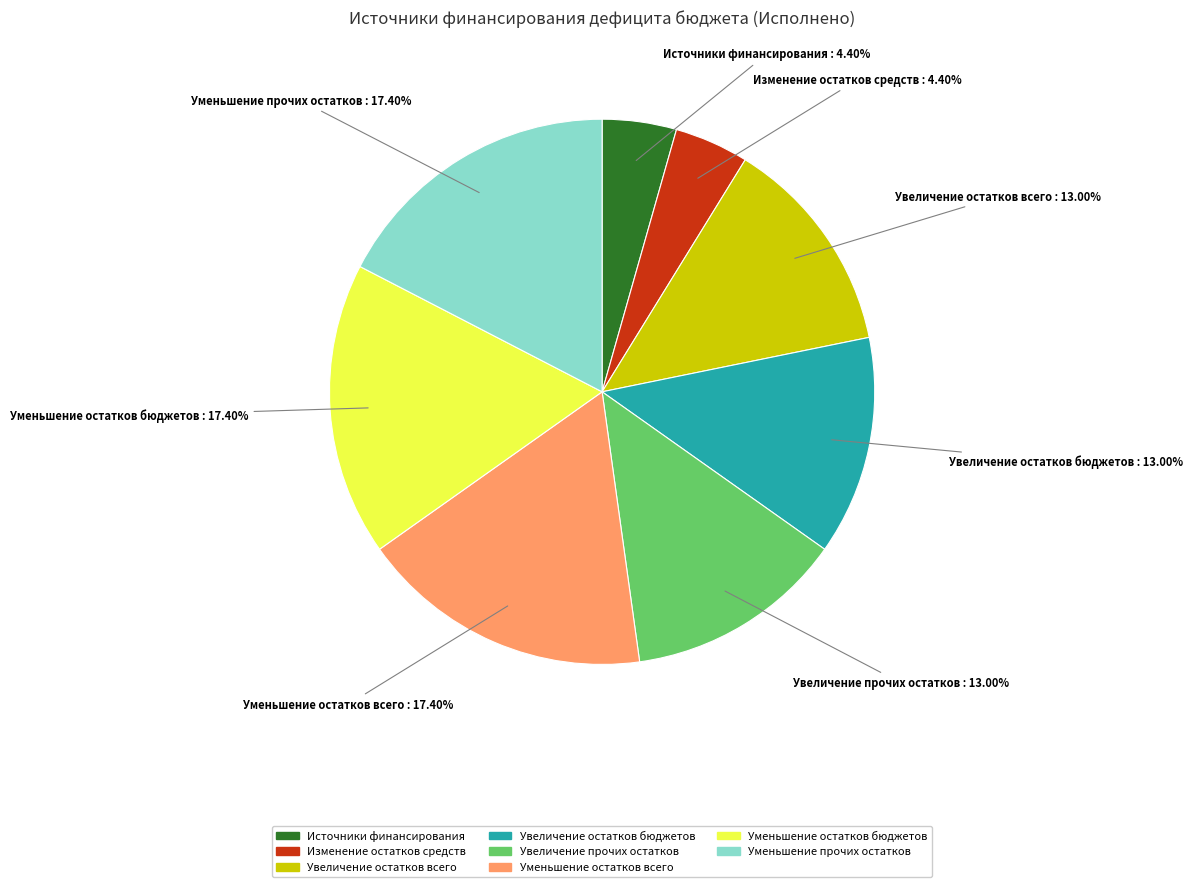

Does any single category account for the majority?

No